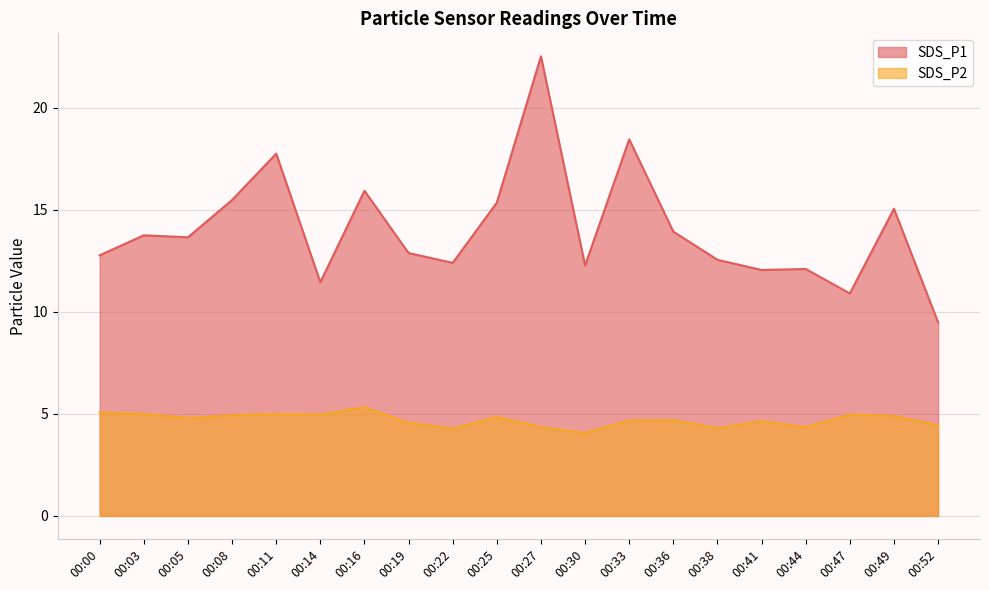

True or false: SDS_P1 and SDS_P2 intersect in this chart.

False